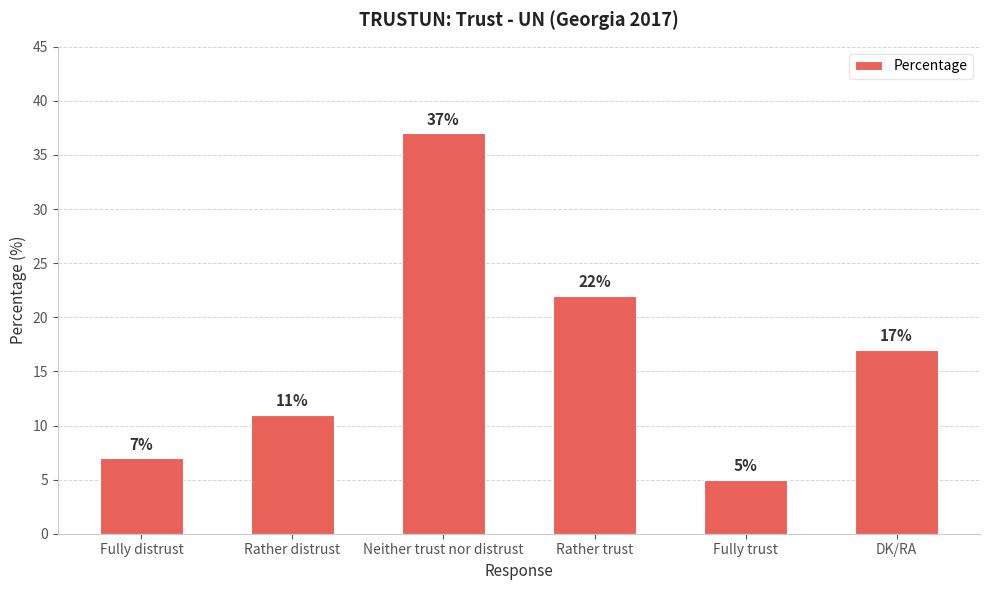

List the labels in order of value, smallest first.

Fully trust, Fully distrust, Rather distrust, DK/RA, Rather trust, Neither trust nor distrust